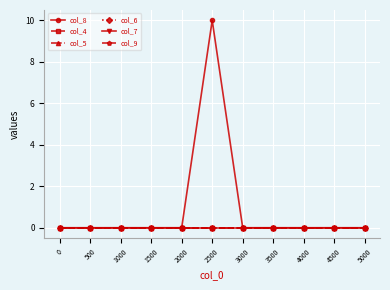

True or false: col_7 has more than 0 points higher than both neighbors.

False